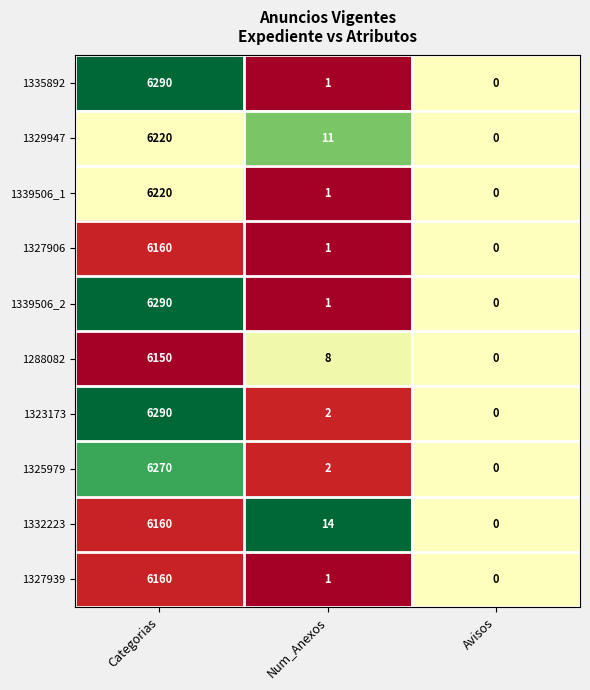

At which label is 1323173 closest to 3145?

Num_Anexos